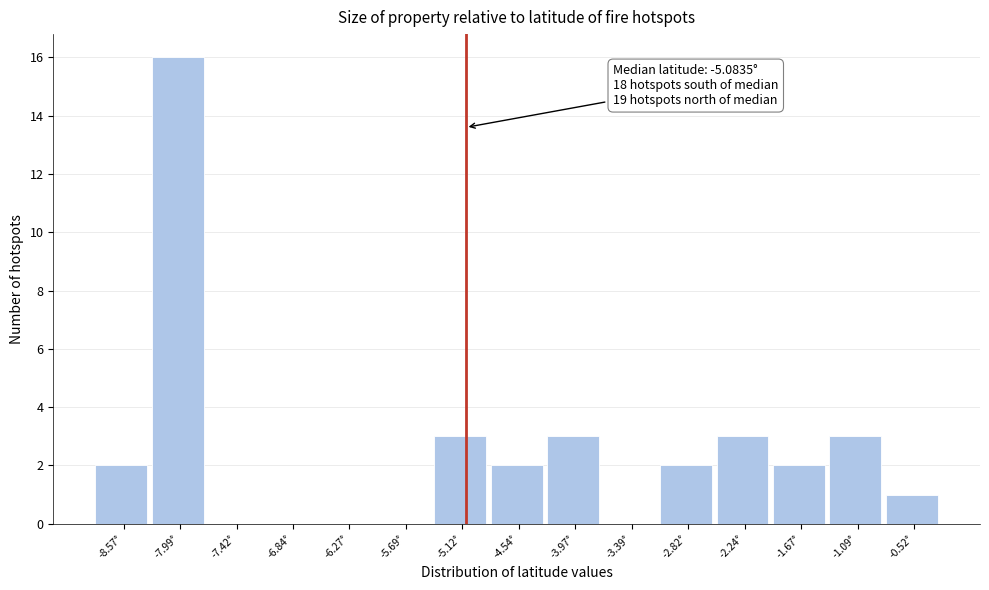

Which range on the x-axis has the tallest bar?

-8.3 to -7.7